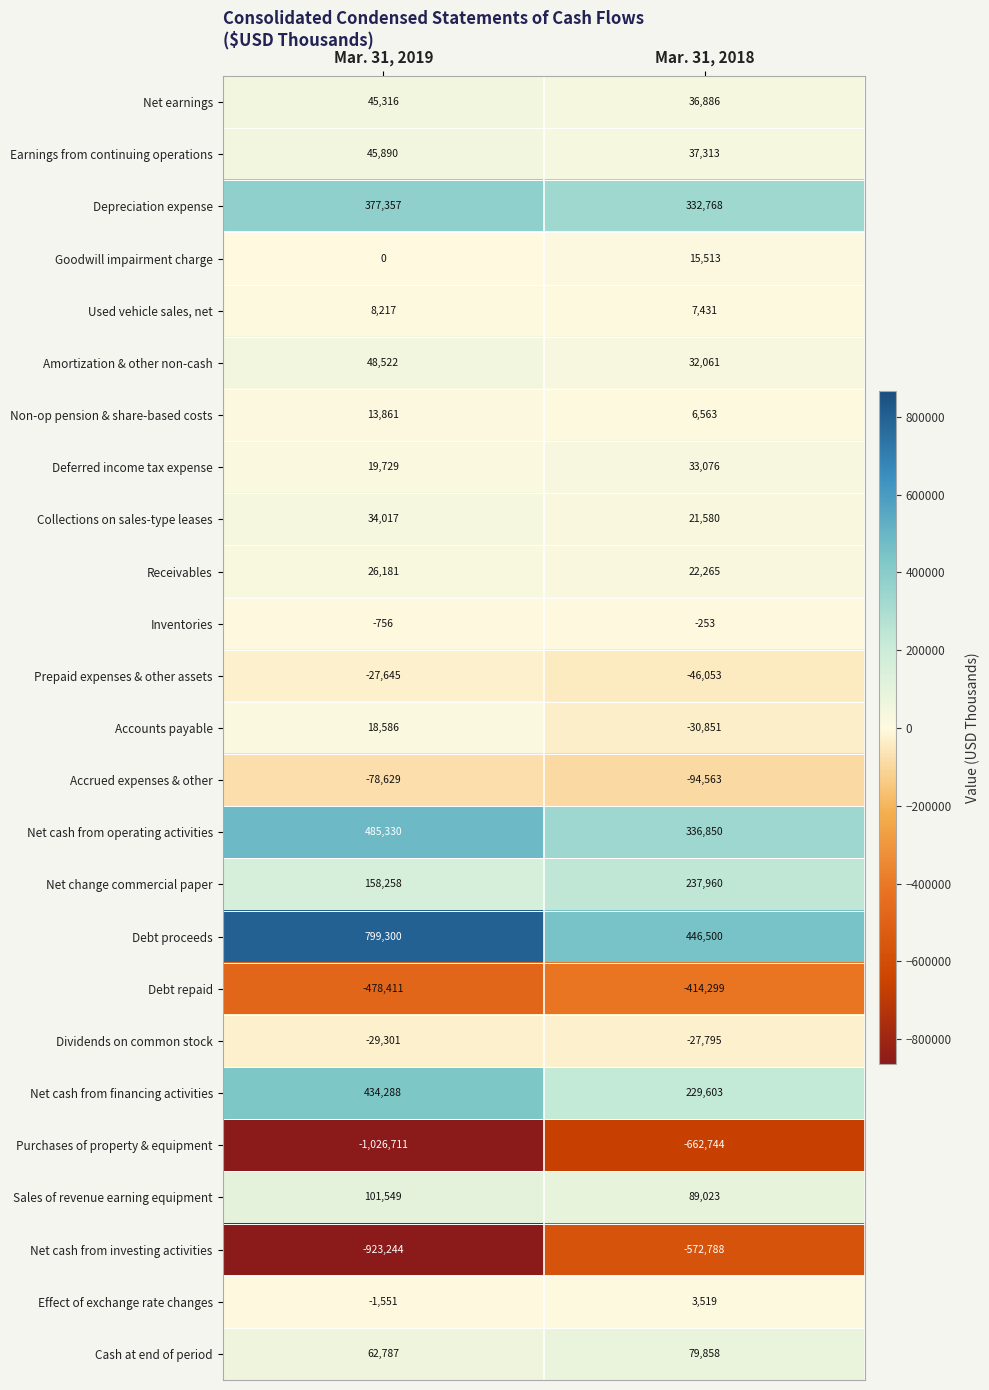

What is the sum of the Net cash from operating activities values at Mar. 31, 2019 and Mar. 31, 2018?

822180